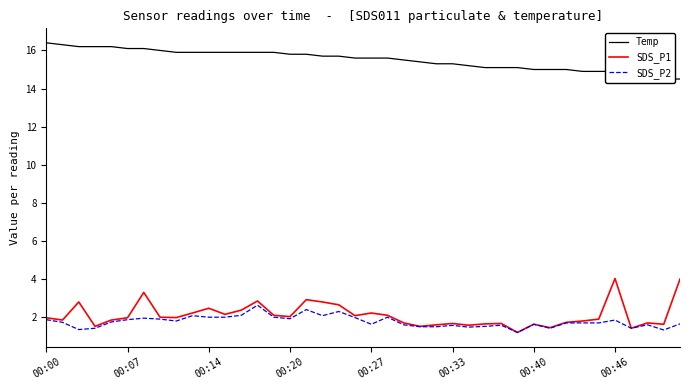

What is the label of the 23rd point from the left?

22